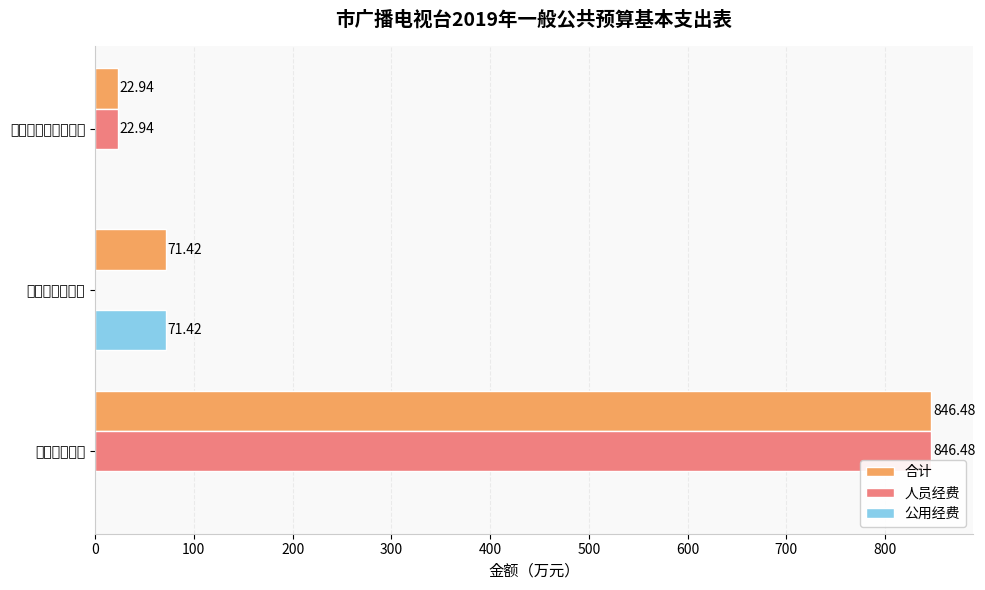

What is the value of the 合计 bar at the 1st from the left?

846.5